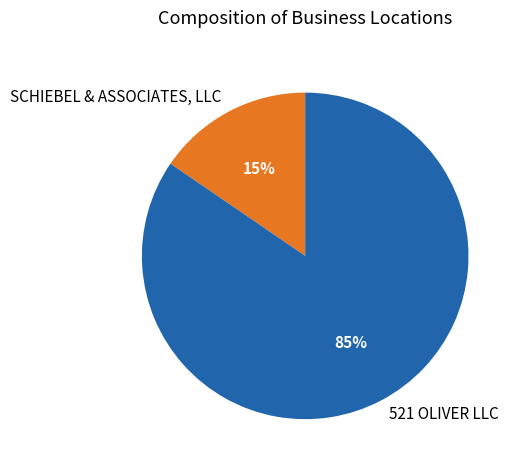

To the nearest percent, what portion does SCHIEBEL & ASSOCIATES, LLC represent?

15%